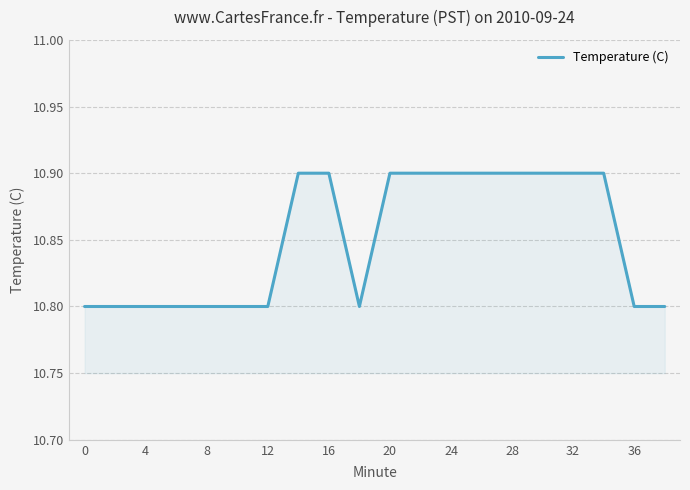

What is the maximum value shown in the chart?

10.9